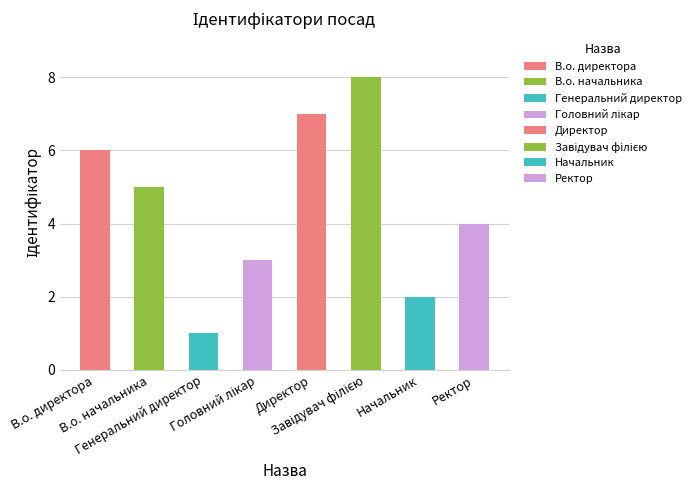

Are the bars horizontal?

No